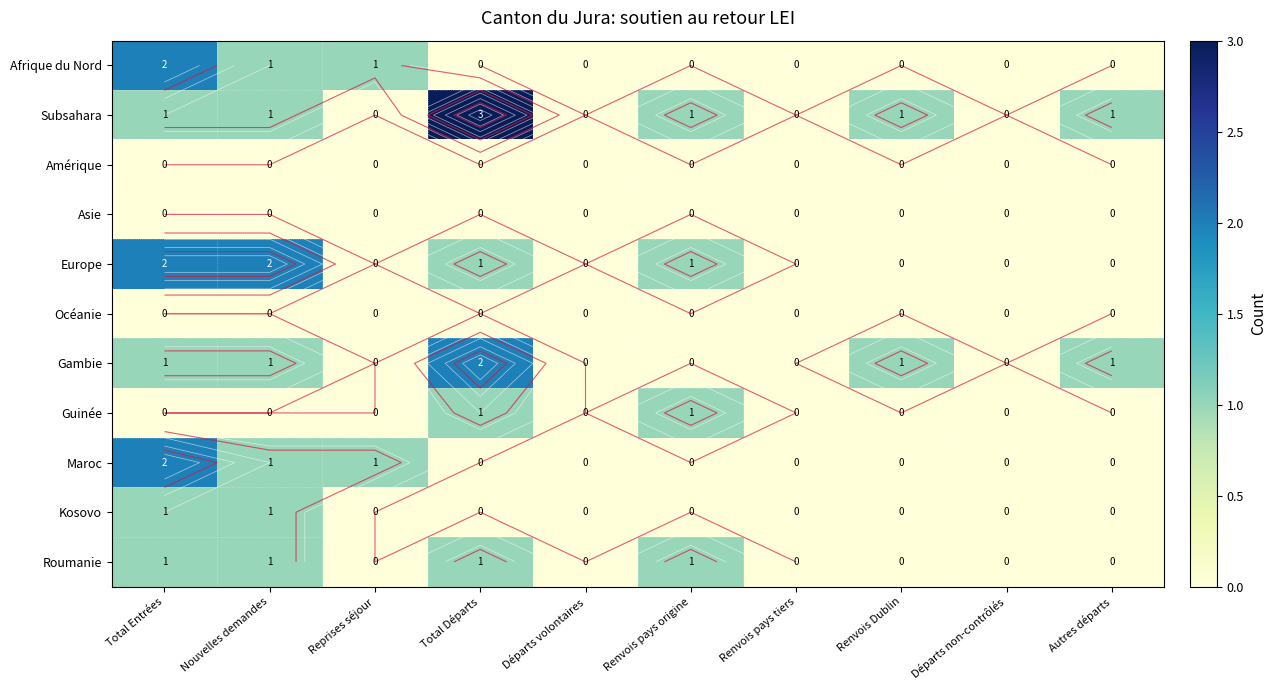

What is the sum of all Guinée values?

2